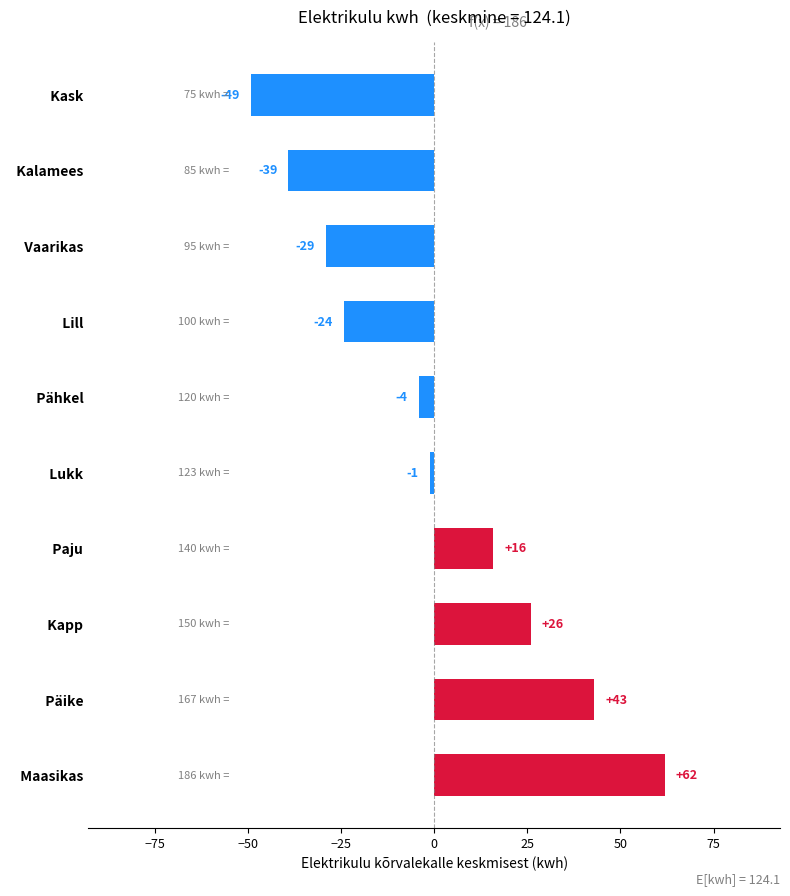

What is the change in value from   Päike to   Kapp?

-17.0